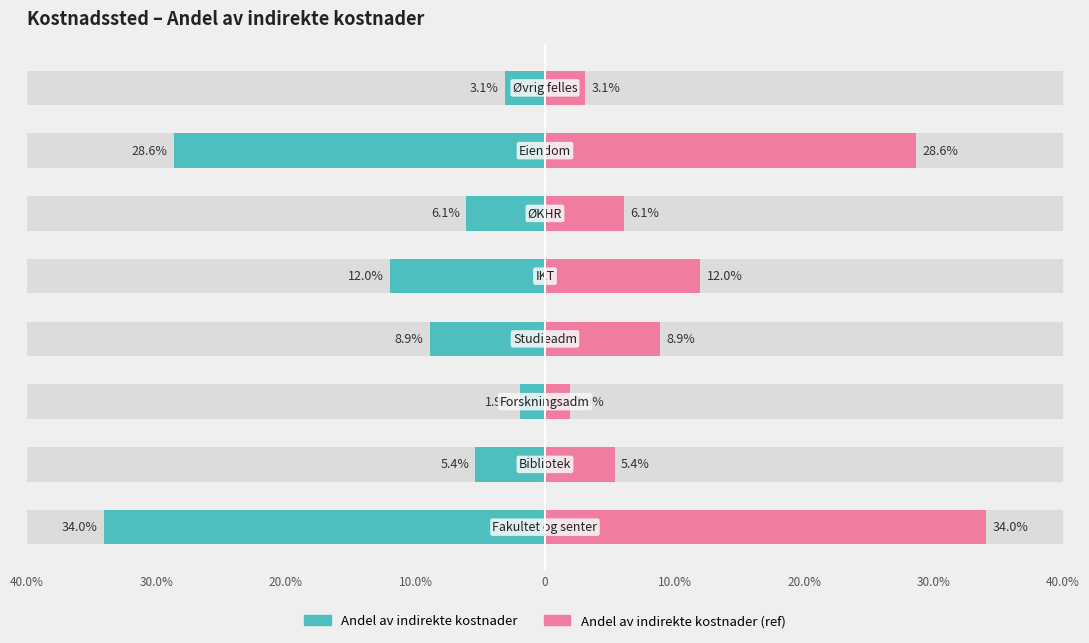

Between 10.0% and 10.0%, which is larger?

10.0%